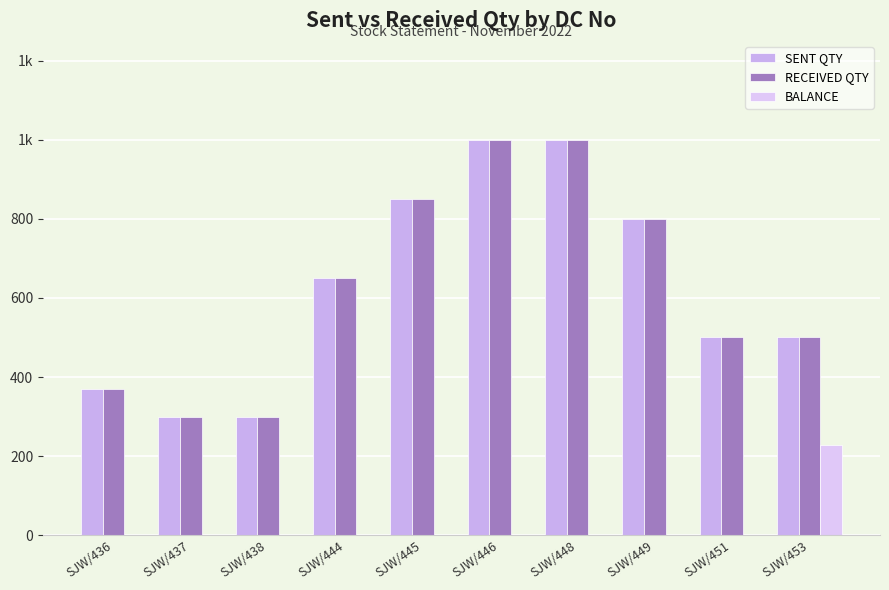

At which label is RECEIVED QTY closest to 650?

SJW/444